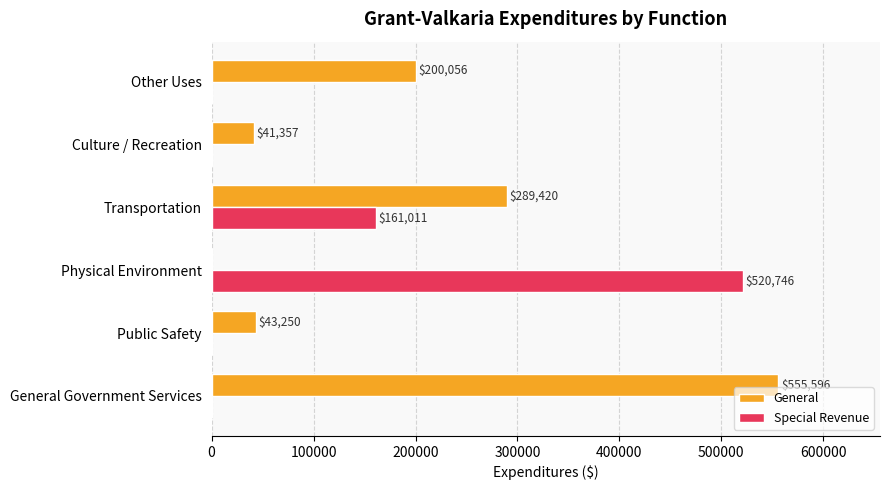

What is the highest value of the Special Revenue series?

520746